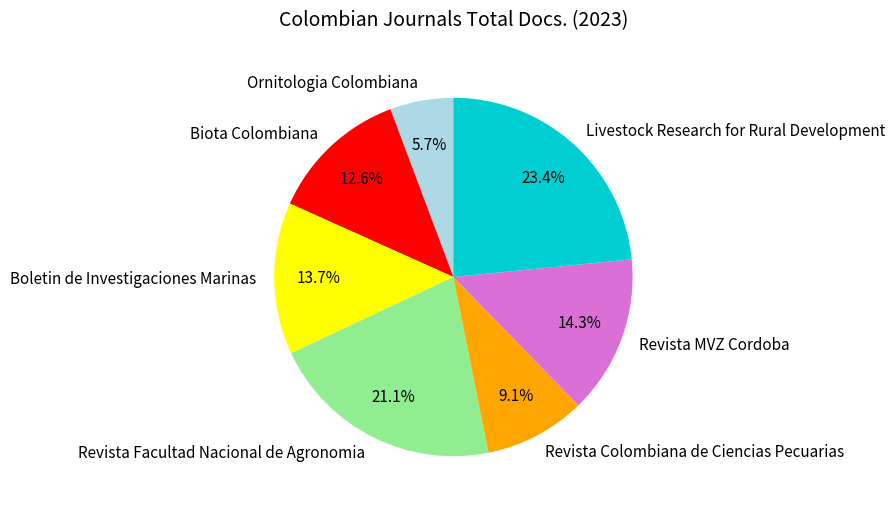

Between Biota Colombiana and Revista Colombiana de Ciencias Pecuarias, which is larger?

Biota Colombiana